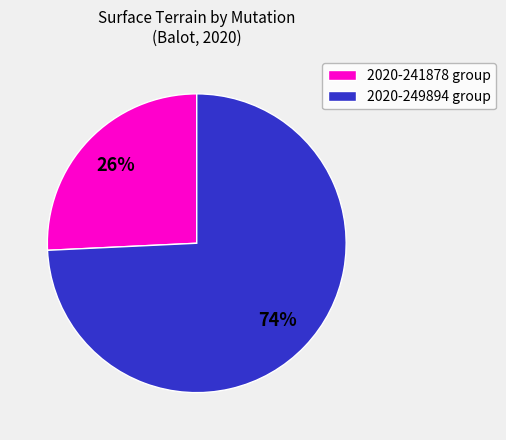

Is there a majority slice in this chart?

Yes